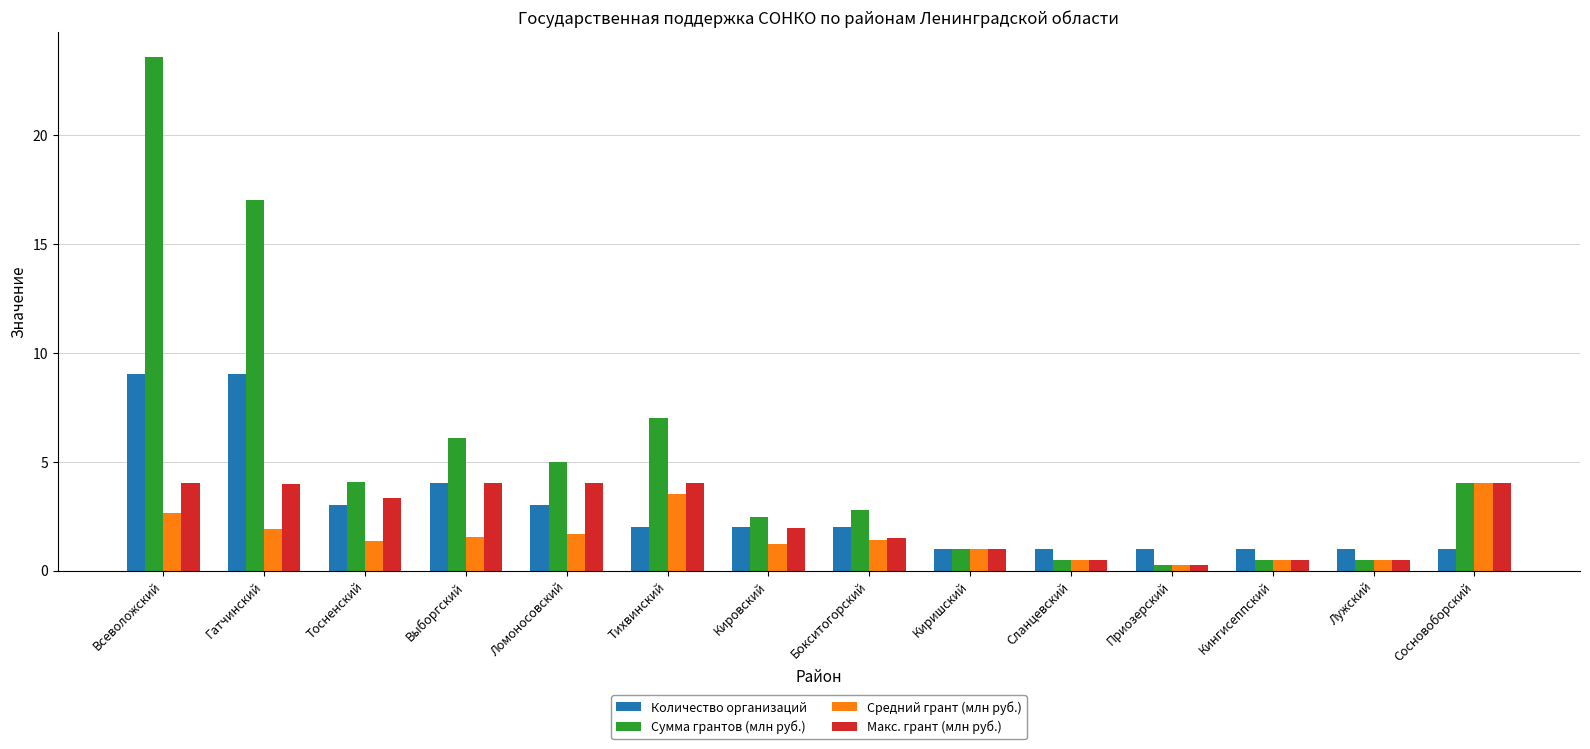

What is the spread (max minus min) of values at Тихвинский?

5.0